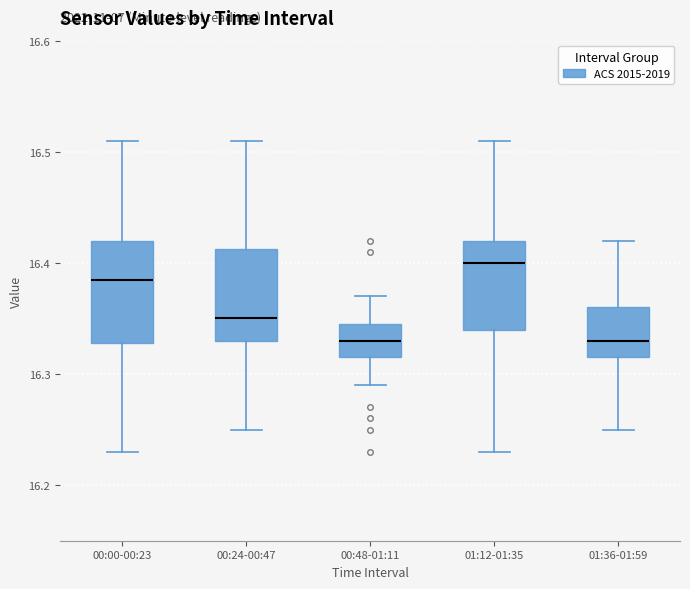

Reading left to right, read every box against the y-axis: the position of its median line, the range the box covers, and the ends of its whiskers. The values are not printed on the chart, so give them approximately, as read against the axis.

00:00-00:23: median 16.39, box 16.33 to 16.42, whiskers 16.23 to 16.51
00:24-00:47: median 16.35, box 16.33 to 16.41, whiskers 16.25 to 16.51
00:48-01:11: median 16.33, box 16.32 to 16.35, whiskers 16.29 to 16.37
01:12-01:35: median 16.40, box 16.34 to 16.42, whiskers 16.23 to 16.51
01:36-01:59: median 16.33, box 16.32 to 16.36, whiskers 16.25 to 16.42